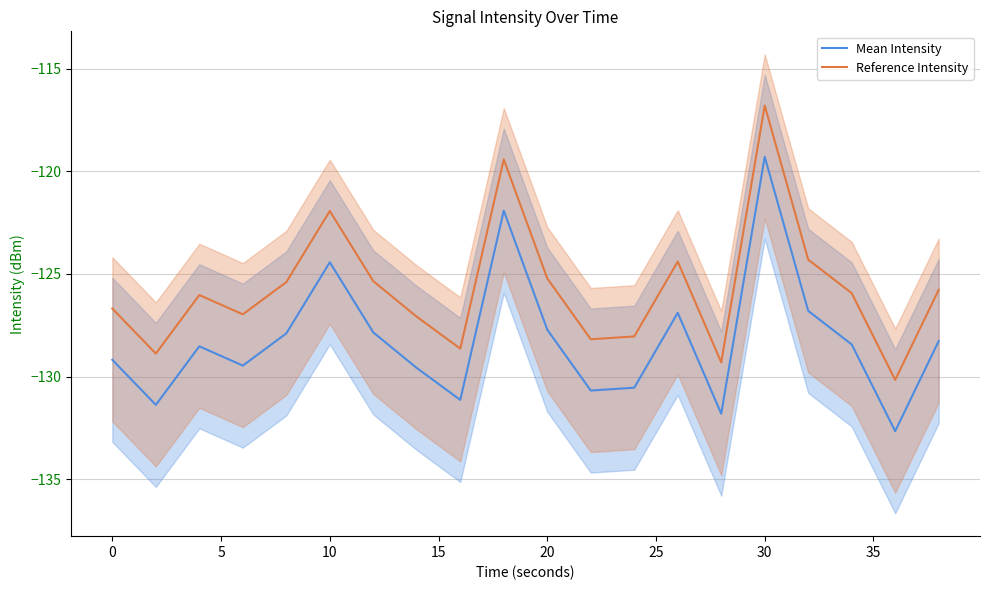

True or false: Reference Intensity and Mean Intensity intersect in this chart.

False